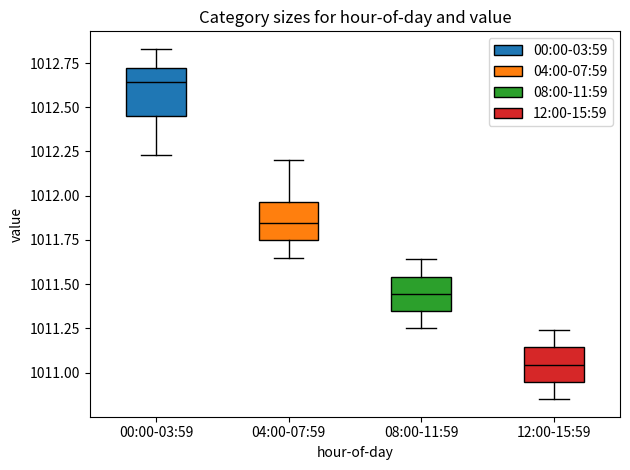

Reading left to right, transcribe this box plot: for each box, give where its median line is, the range the box spans, and where its two whiskers end, as read against the y-axis. The values are not printed on the chart, so give them approximately, as read against the axis.

00:00-03:59: median 1012.65, box 1012.45 to 1012.70, whiskers 1012.25 to 1012.85
04:00-07:59: median 1011.85, box 1011.75 to 1011.95, whiskers 1011.65 to 1012.20
08:00-11:59: median 1011.45, box 1011.35 to 1011.55, whiskers 1011.25 to 1011.65
12:00-15:59: median 1011.05, box 1010.95 to 1011.15, whiskers 1010.85 to 1011.25